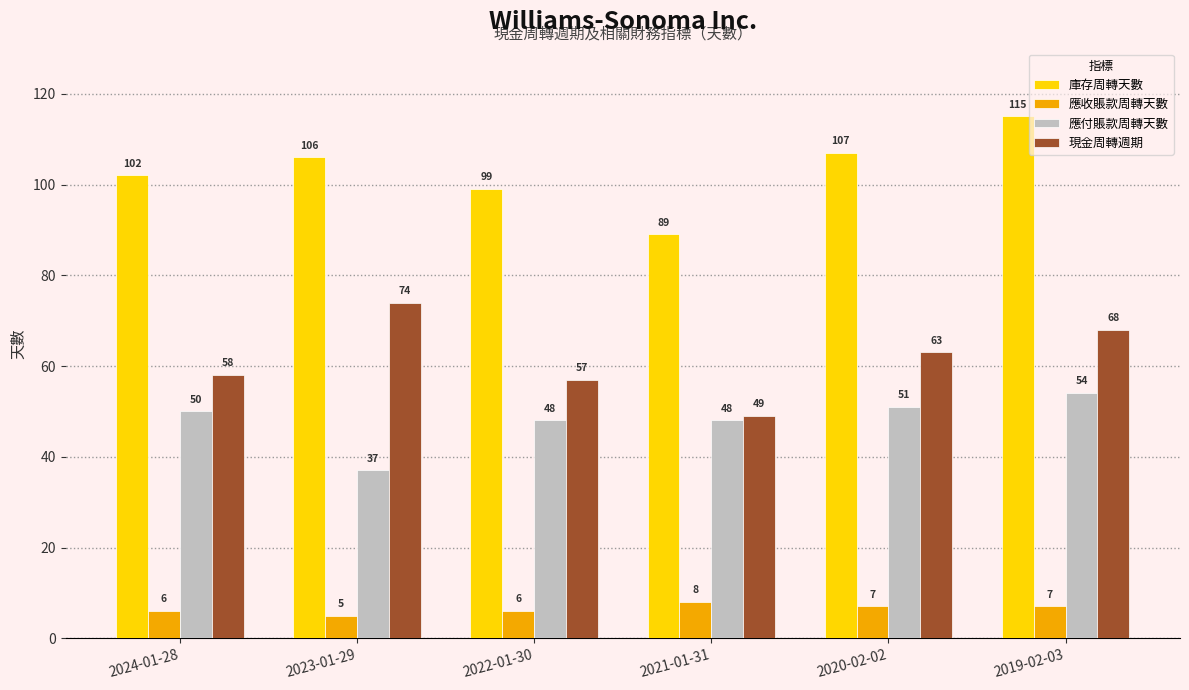

What is the label of the 5th bar from the right?

2023-01-29